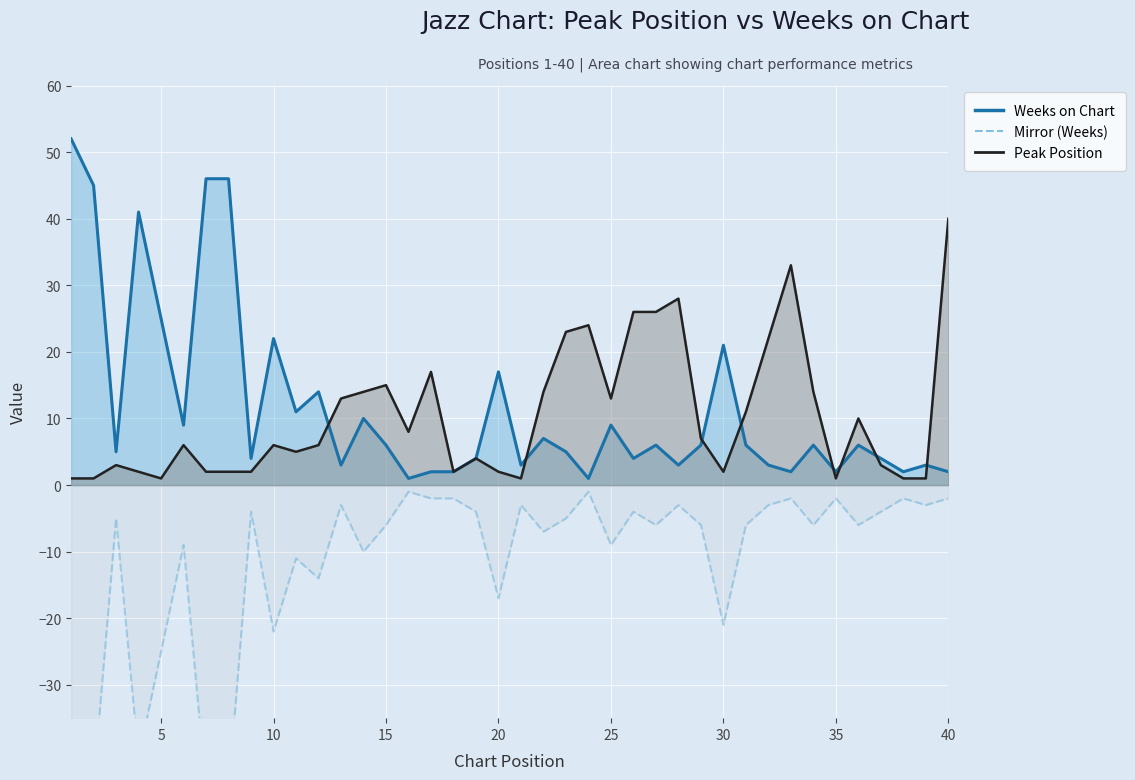

Rank the categories by Weeks on Chart value from highest to lowest.

1, 7, 8, 2, 4, 5, 10, 30, 20, 12, 11, 14, 6, 25, 22, 15, 27, 29, 31, 34, 36, 3, 23, 9, 19, 26, 37, 13, 21, 28, 32, 39, 17, 18, 33, 35, 38, 40, 16, 24